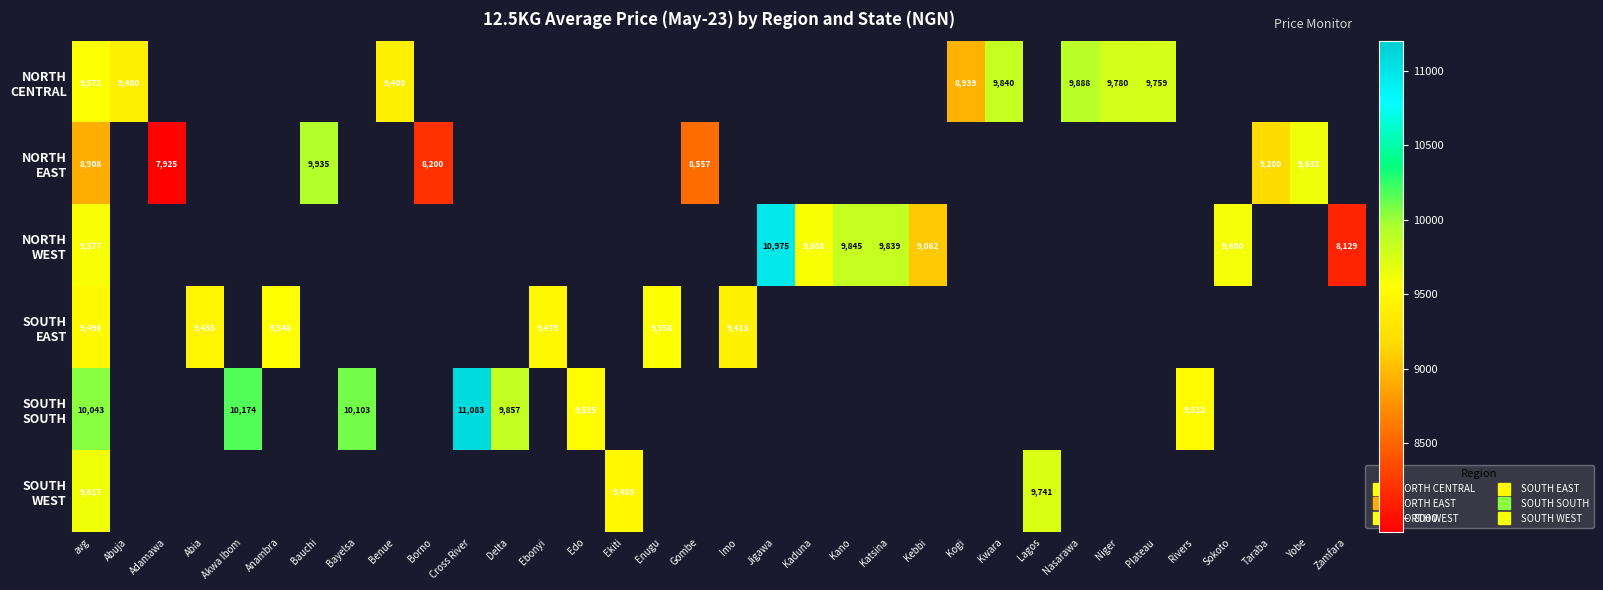

Rank the series by their maximum value, from highest to lowest.

SOUTH SOUTH, NORTH WEST, NORTH EAST, NORTH CENTRAL, SOUTH WEST, SOUTH EAST